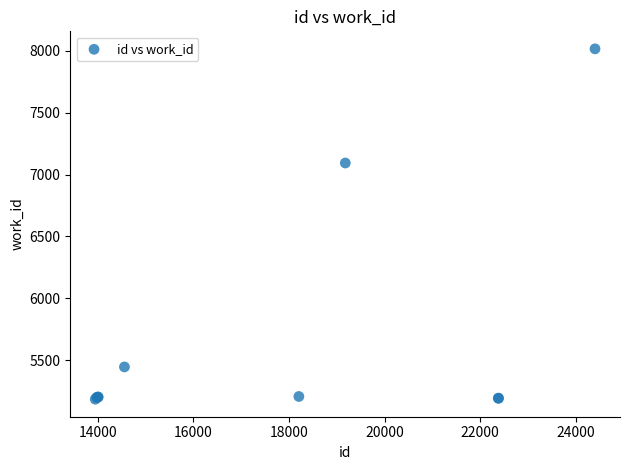

What Y value in the scatter plot is closest to 6600?

7094